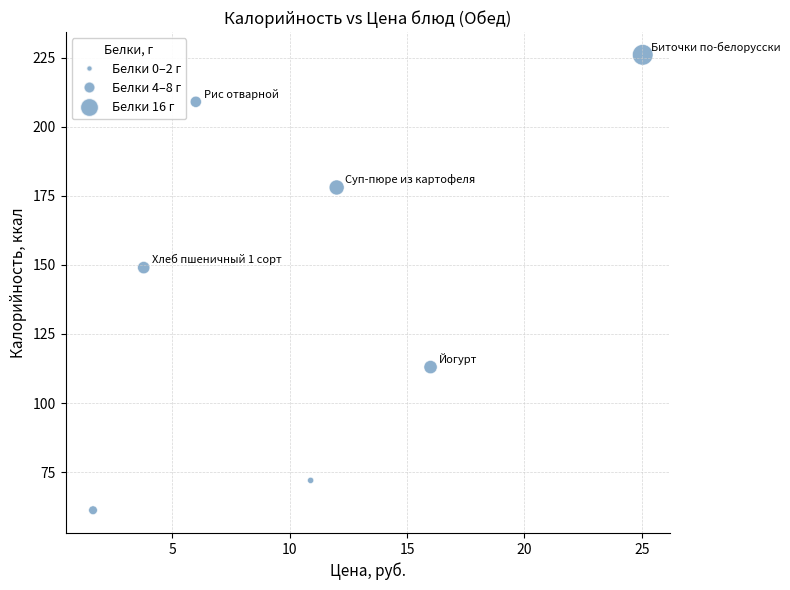

What is the average X value?

10.8